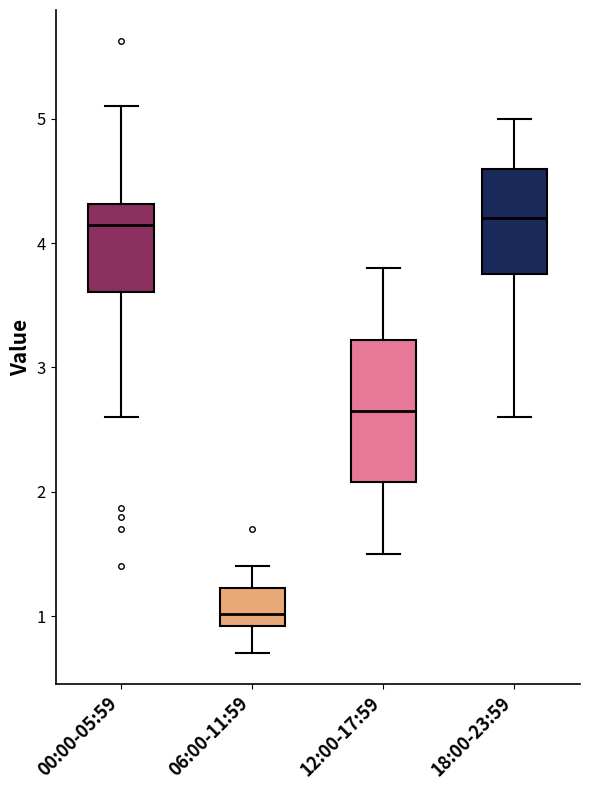

Reading left to right, read every box against the y-axis: the position of its median line, the range the box covers, and the ends of its whiskers. The values are not printed on the chart, so give them approximately, as read against the axis.

00:00-05:59: median 4.2, box 3.6 to 4.3, whiskers 2.6 to 5.1
06:00-11:59: median 1.0, box 0.9 to 1.2, whiskers 0.7 to 1.4
12:00-17:59: median 2.7, box 2.1 to 3.2, whiskers 1.5 to 3.8
18:00-23:59: median 4.2, box 3.8 to 4.6, whiskers 2.6 to 5.0